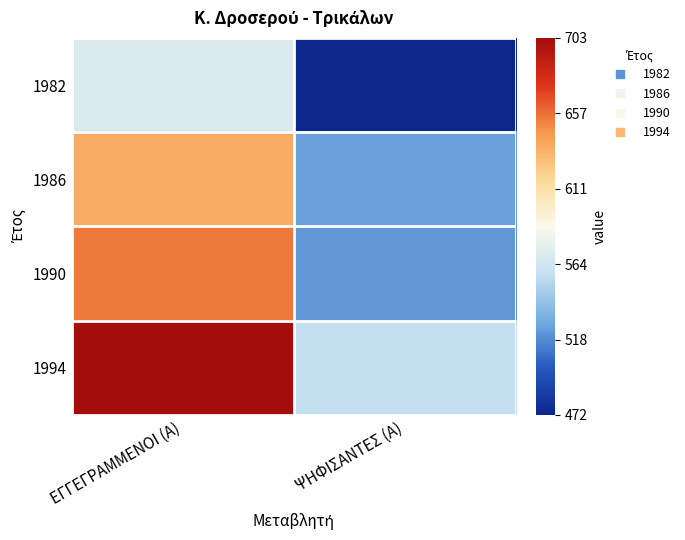

Reading right to left, list all the values displayed in this chart.

1982: ΨΗΦΙΣΑΝΤΕΣ (Α)=472	ΕΓΓΕΓΡΑΜΜΕΝΟΙ (Α)=570
1986: ΨΗΦΙΣΑΝΤΕΣ (Α)=526	ΕΓΓΕΓΡΑΜΜΕΝΟΙ (Α)=637
1990: ΨΗΦΙΣΑΝΤΕΣ (Α)=523	ΕΓΓΕΓΡΑΜΜΕΝΟΙ (Α)=654
1994: ΨΗΦΙΣΑΝΤΕΣ (Α)=558	ΕΓΓΕΓΡΑΜΜΕΝΟΙ (Α)=703